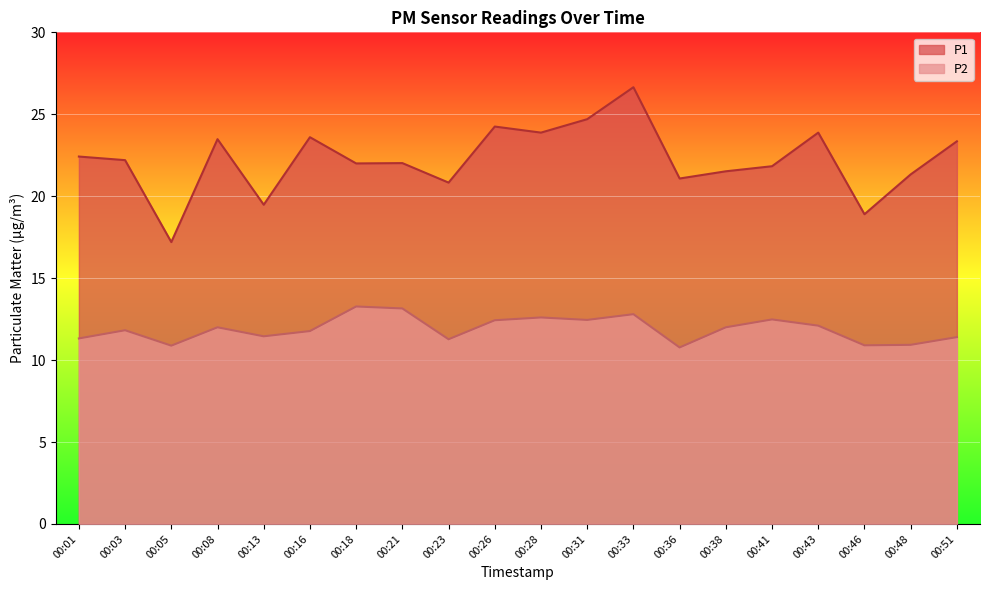

List the labels in order of P1 value, largest first.

00:33, 00:31, 00:26, 00:28, 00:43, 00:16, 00:08, 00:51, 00:01, 00:03, 00:21, 00:18, 00:41, 00:38, 00:48, 00:36, 00:23, 00:13, 00:46, 00:05